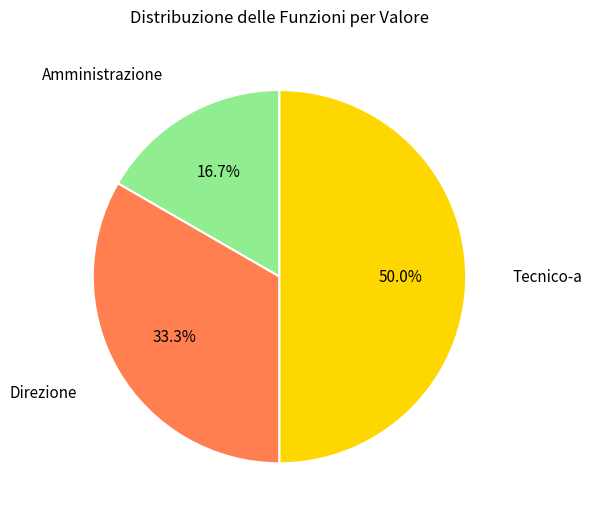

How many slices are in this pie chart?

3